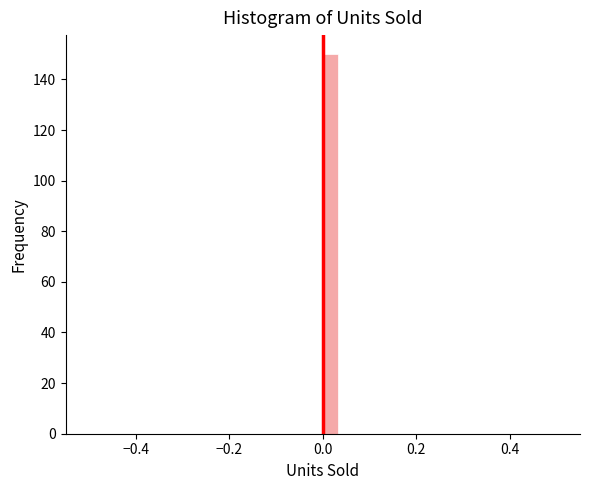

Read against the x-axis, roughly where is the centre of the tallest bar?

0.02